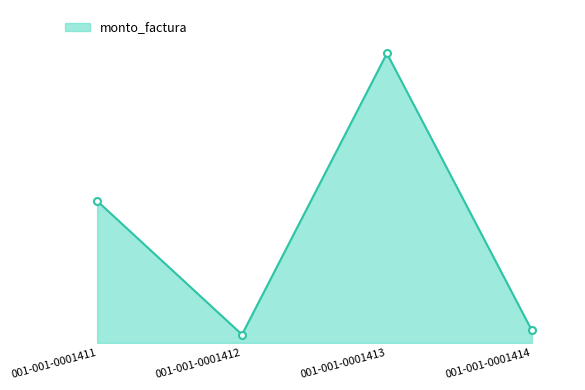

What is the difference between the second highest and second lowest values?

18879350